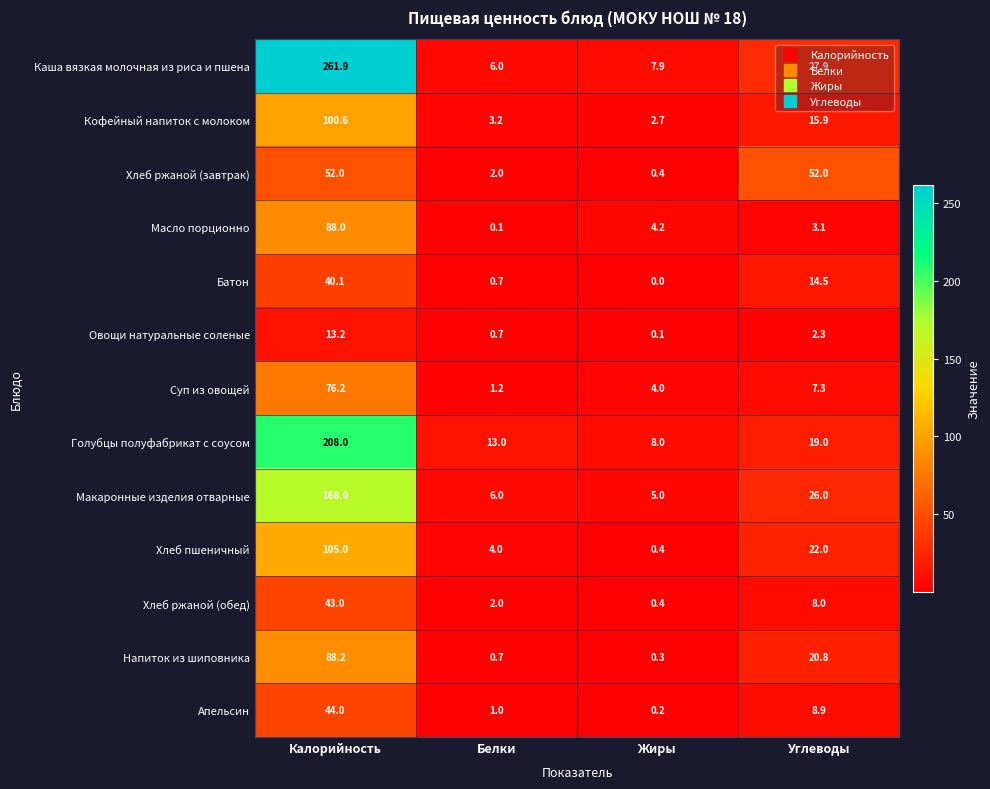

What is the spread (max minus min) of values at Углеводы?

49.7